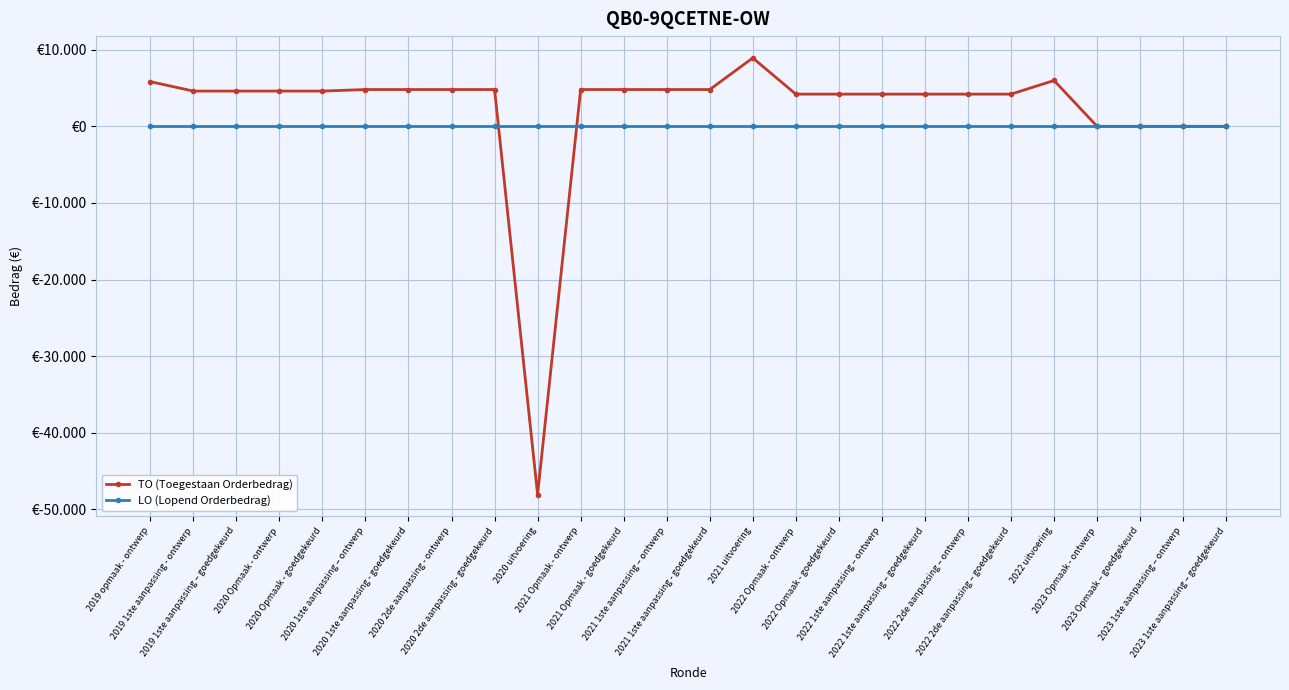

What is the sum of the TO (Toegestaan Orderbedrag) values at 2021 Opmaak - ontwerp and 2023 Opmaak – goedgekeurd?

4800